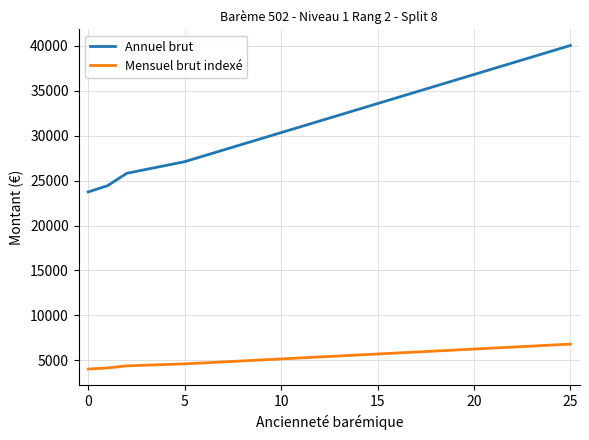

True or false: Annuel brut and Mensuel brut indexé intersect in this chart.

False